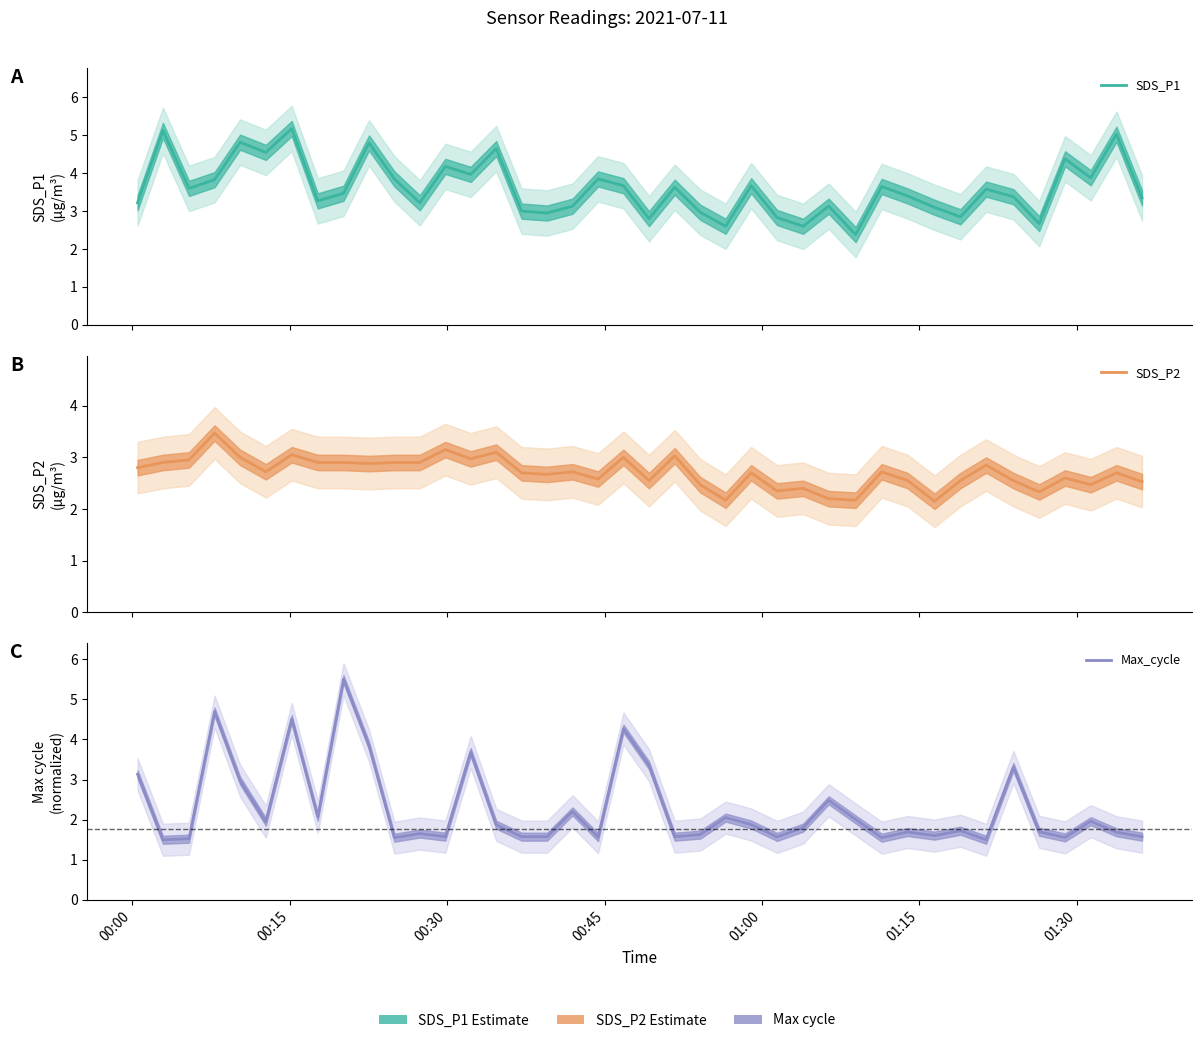

How many intersections are there between Max_cycle and SDS_P2?

15